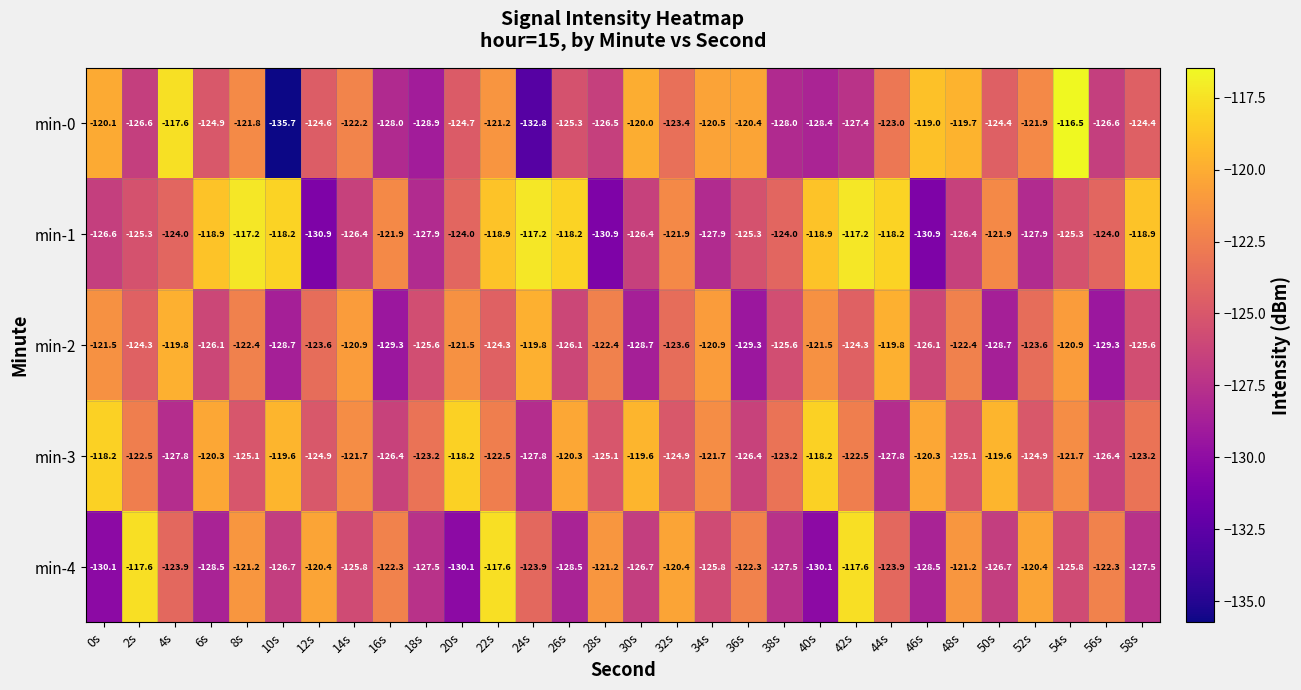

The value of min-0 at 14s is -193.3. True or false?

False